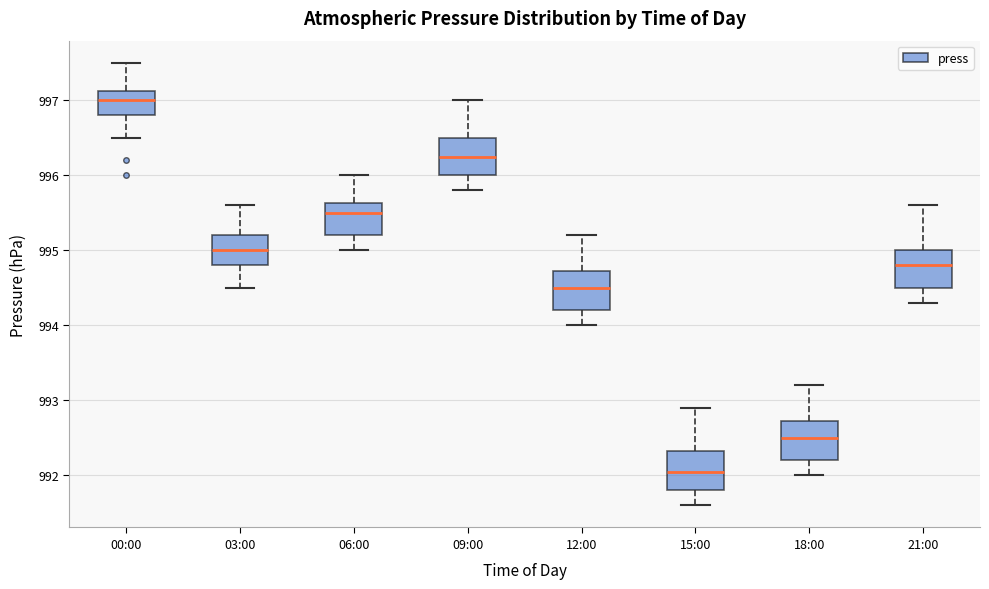

Reading left to right, read every box against the y-axis: the position of its median line, the range the box covers, and the ends of its whiskers. The values are not printed on the chart, so give them approximately, as read against the axis.

00:00: median 997.0, box 996.8 to 997.1, whiskers 996.5 to 997.5
03:00: median 995.0, box 994.8 to 995.2, whiskers 994.5 to 995.6
06:00: median 995.5, box 995.2 to 995.6, whiskers 995.0 to 996.0
09:00: median 996.3, box 996.0 to 996.5, whiskers 995.8 to 997.0
12:00: median 994.5, box 994.2 to 994.7, whiskers 994.0 to 995.2
15:00: median 992.1, box 991.8 to 992.3, whiskers 991.6 to 992.9
18:00: median 992.5, box 992.2 to 992.7, whiskers 992.0 to 993.2
21:00: median 994.8, box 994.5 to 995.0, whiskers 994.3 to 995.6